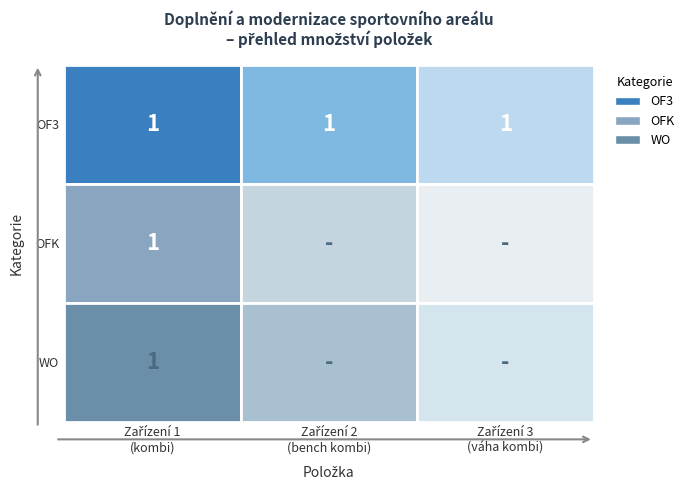

Rank the categories by OFK value from lowest to highest.

1, 2, 0